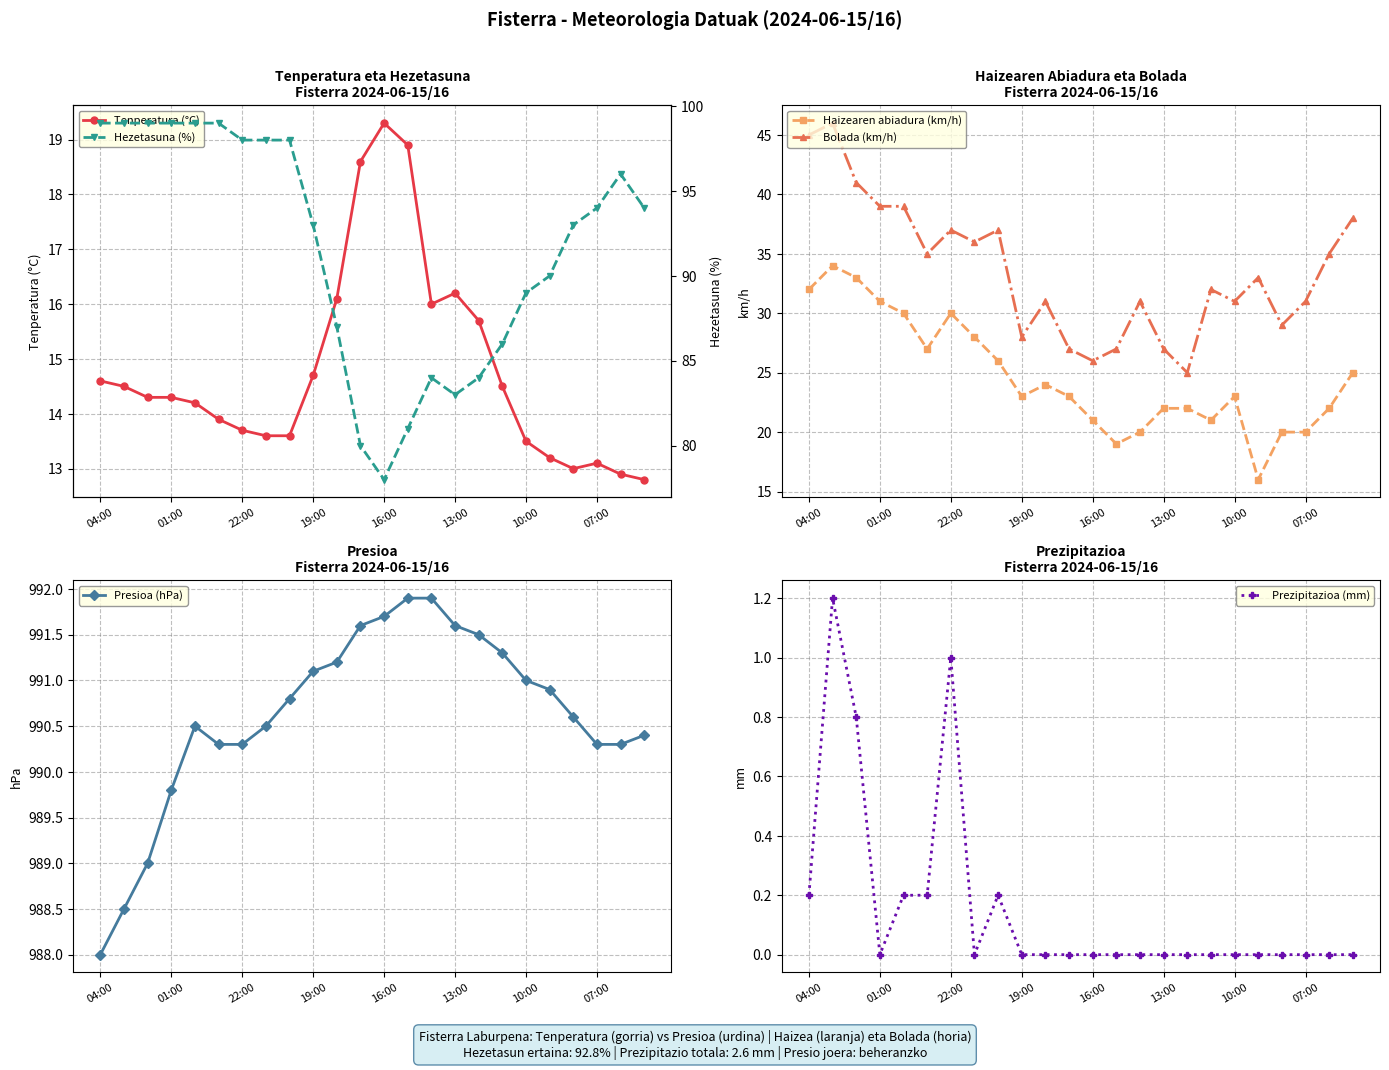

Reading right to left, transcribe all the data shown in this chart.

Tenperatura (°C): 12.8	12.9	13.1	13.0	13.2	13.5	14.5	15.7	16.2	16.0	18.9	19.3	18.6	16.1	14.7	13.6	13.6	13.7	13.9	14.2	14.3	14.3	14.5	14.6
Haizearen abiadura (km/h): 25.0	22.0	20.0	20.0	16.0	23.0	21.0	22.0	22.0	20.0	19.0	21.0	23.0	24.0	23.0	26.0	28.0	30.0	27.0	30.0	31.0	33.0	34.0	32.0
Bolada (km/h): 38.0	35.0	31.0	29.0	33.0	31.0	32.0	25.0	27.0	31.0	27.0	26.0	27.0	31.0	28.0	37.0	36.0	37.0	35.0	39.0	39.0	41.0	46.0	45.0
Presioa (hPa): 990.4	990.3	990.3	990.6	990.9	991.0	991.3	991.5	991.6	991.9	991.9	991.7	991.6	991.2	991.1	990.8	990.5	990.3	990.3	990.5	989.8	989.0	988.5	988.0
Prezipitazioa (mm): 0.0	0.0	0.0	0.0	0.0	0.0	0.0	0.0	0.0	0.0	0.0	0.0	0.0	0.0	0.0	0.2	0.0	1.0	0.2	0.2	0.0	0.8	1.2	0.2
Hezetasuna (%): 94.0	96.0	94.0	93.0	90.0	89.0	86.0	84.0	83.0	84.0	81.0	78.0	80.0	87.0	93.0	98.0	98.0	98.0	99.0	99.0	99.0	99.0	99.0	99.0